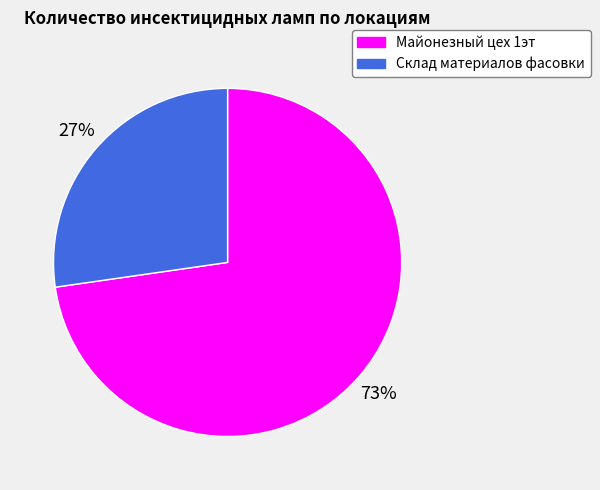

To the nearest percent, what portion does Майонезный цех 1эт represent?

73%